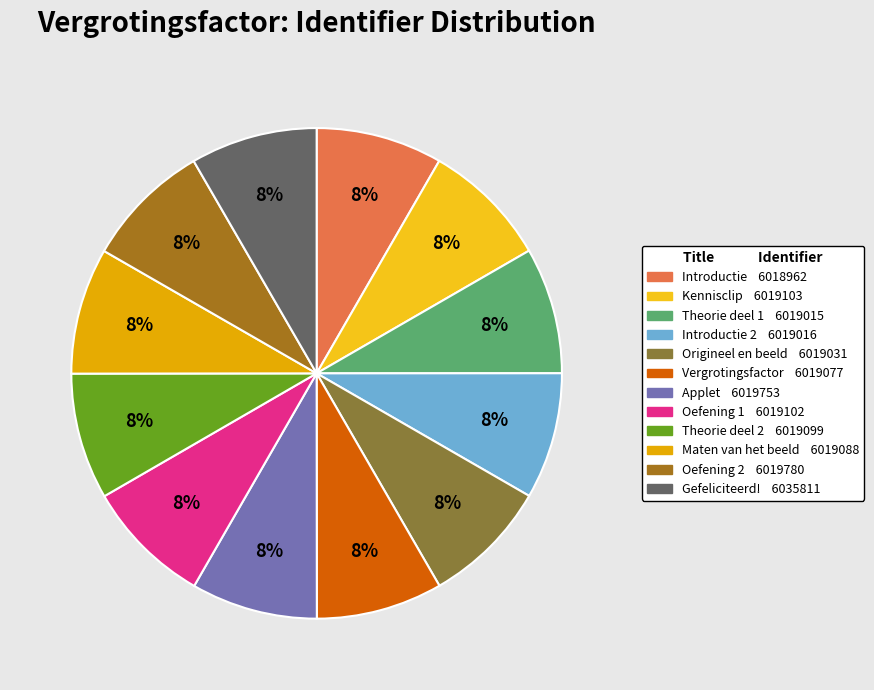

How many slices are in this pie chart?

12